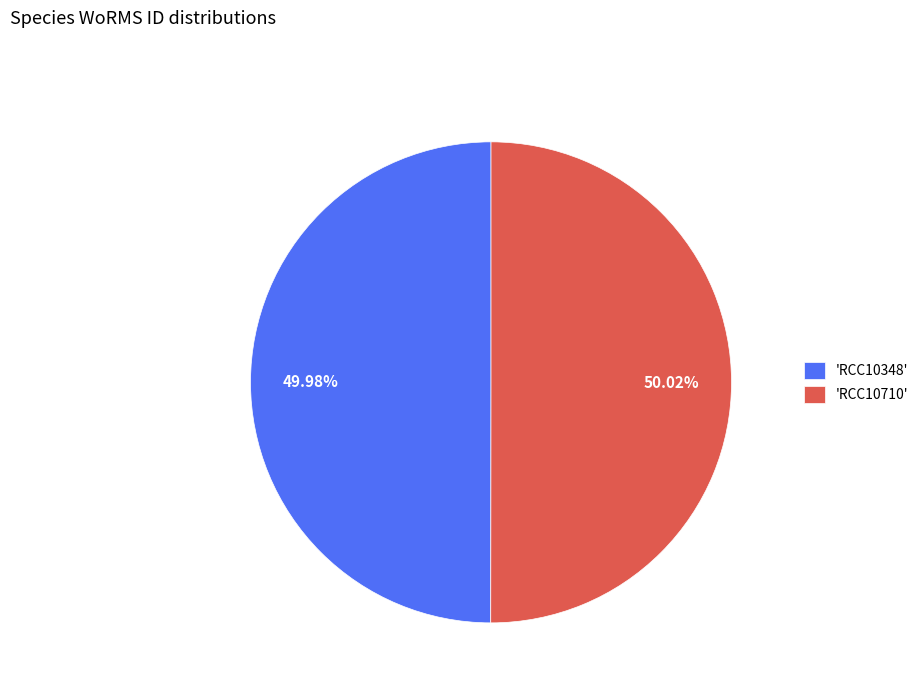

Is there a majority slice in this chart?

Yes